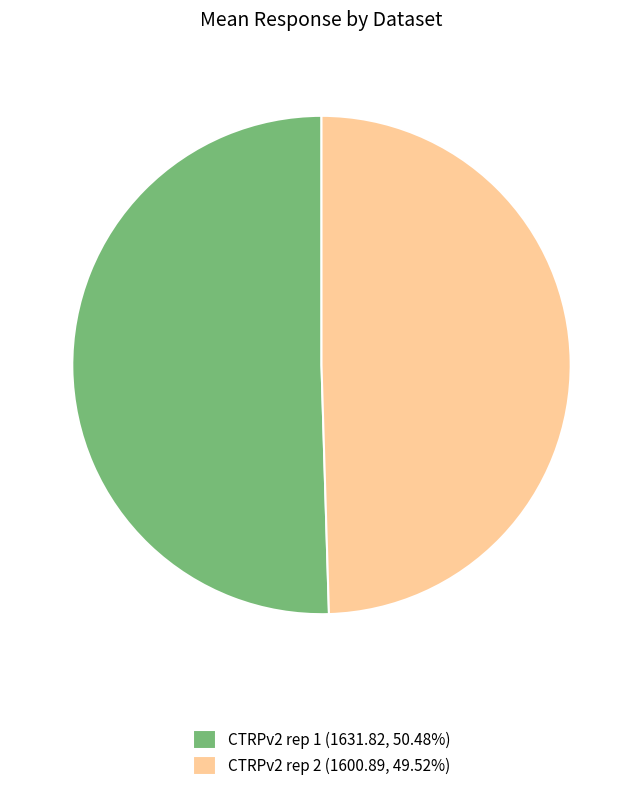

Approximately how many times larger is the value at CTRPv2 rep 2 (1600.89, 49.52%) compared to CTRPv2 rep 1 (1631.82, 50.48%)?

1.0